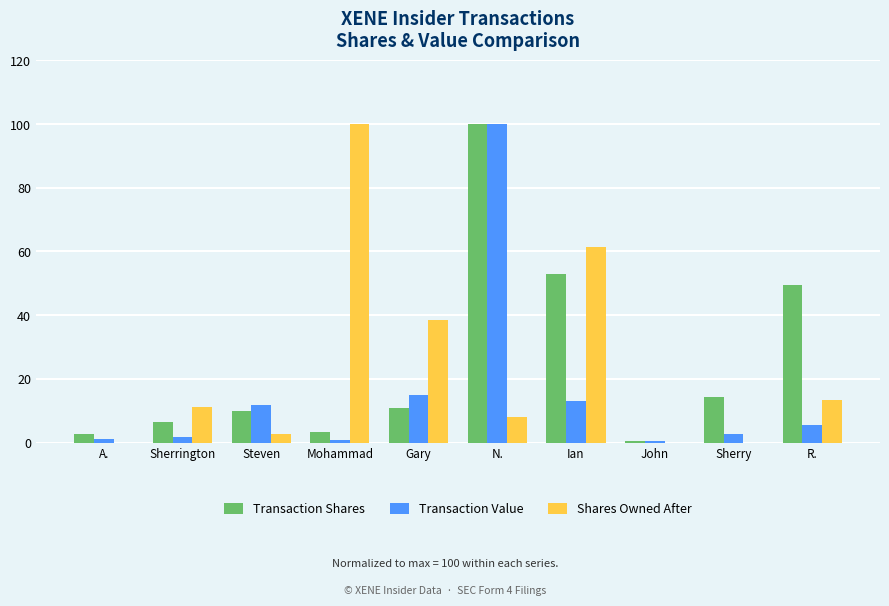

The value of Transaction Value at Gary is 14.9. True or false?

True